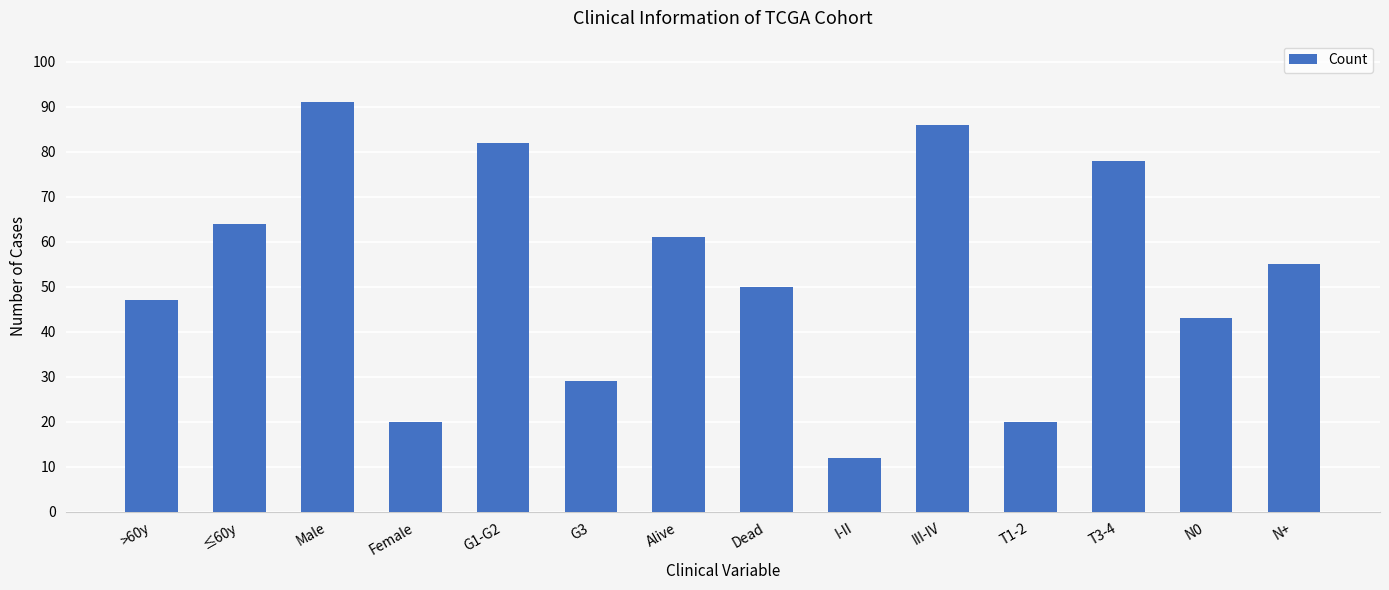

What is the minimum value shown in the chart?

12